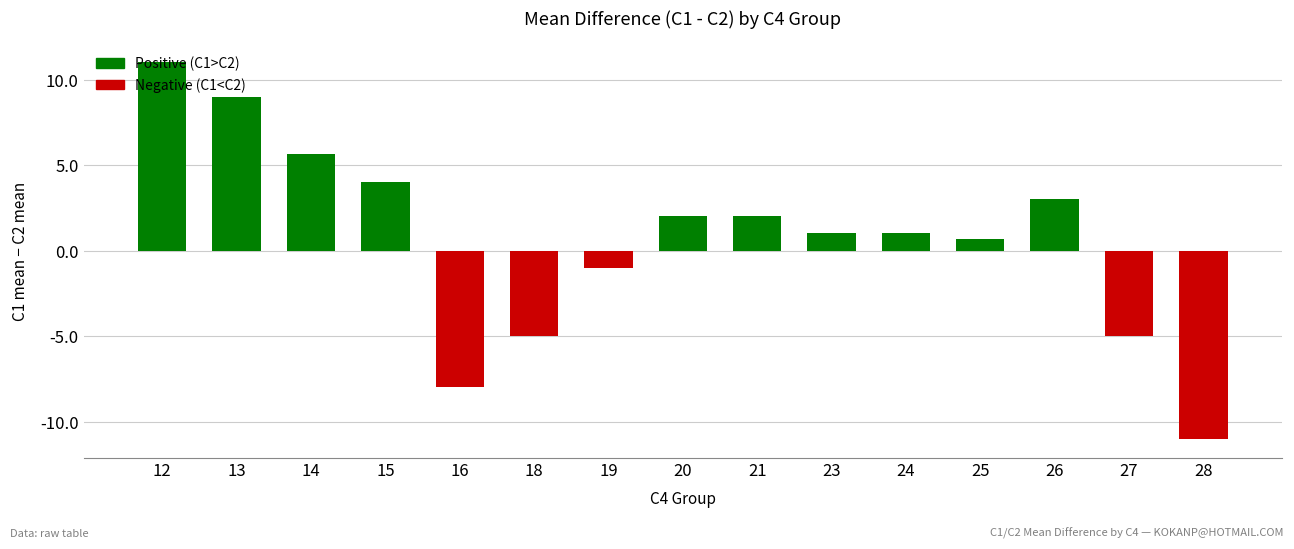

How many bars are there in total?

15